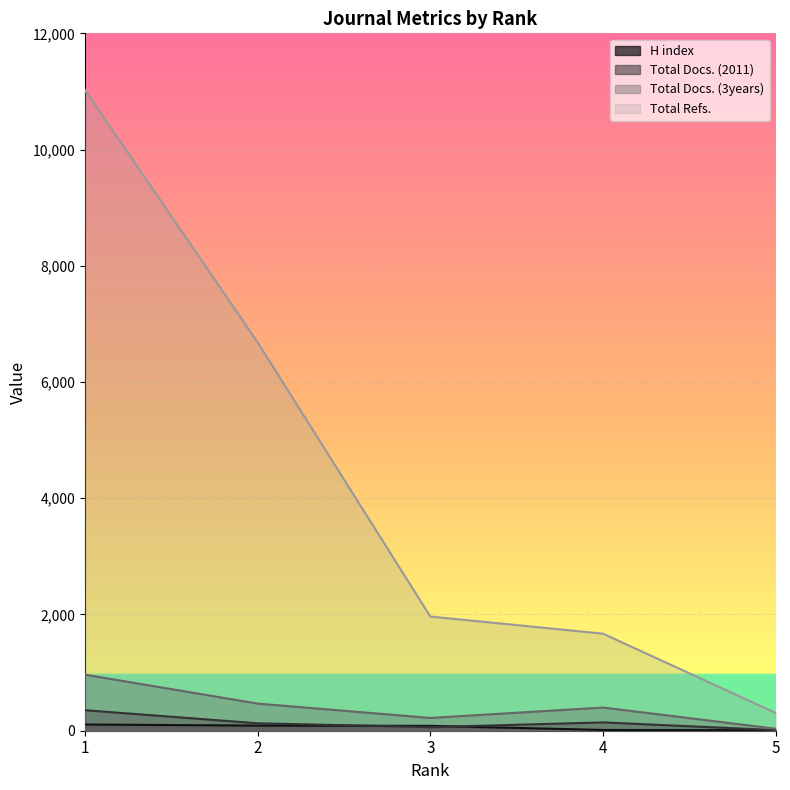

Reading left to right, extract all data points from this chart.

H index: 107	88	84	13	8
Total Docs. (2011): 353	128	62	143	11
Total Docs. (3years): 965	467	220	399	34
Total Refs.: 11026	6683	1965	1670	305